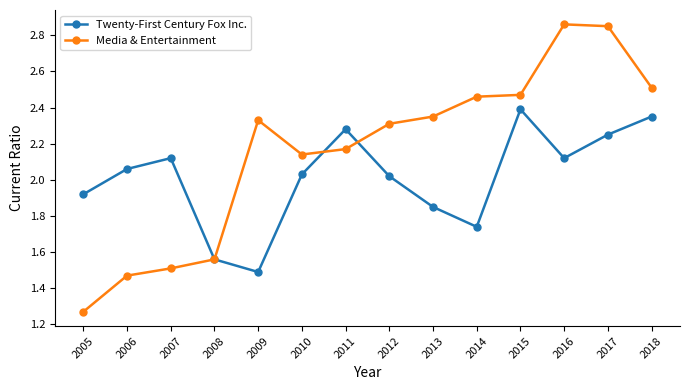

What is the total value across all series at 2012?

4.3